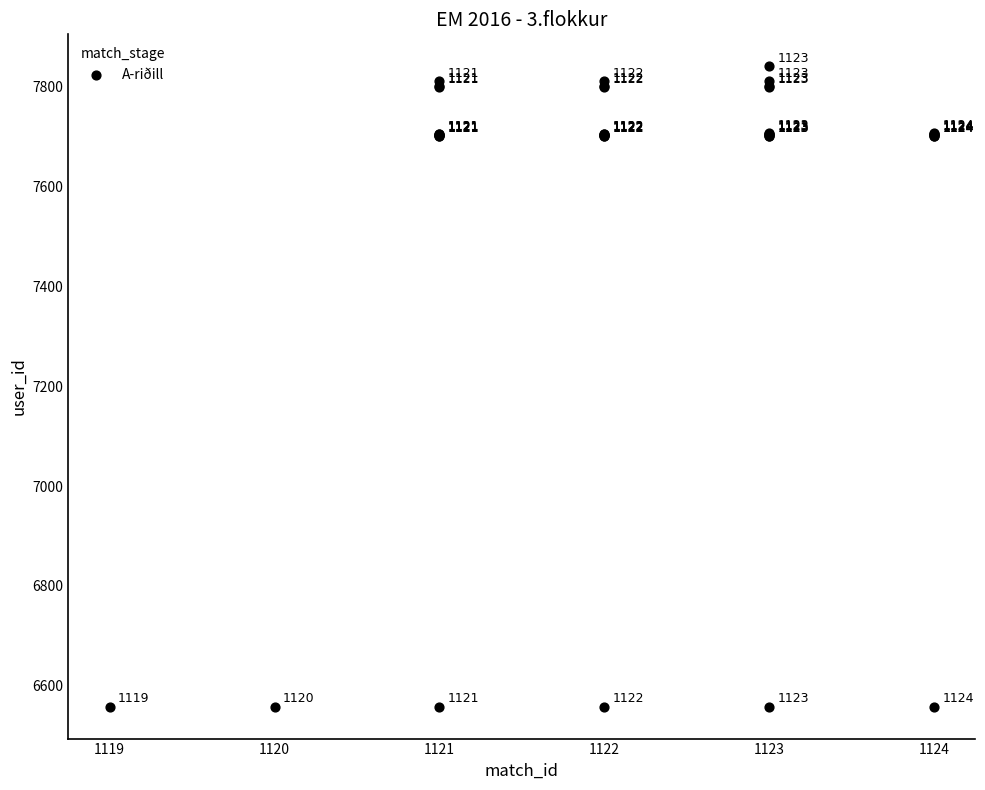

What Y value in the scatter plot is closest to 7199?

7701